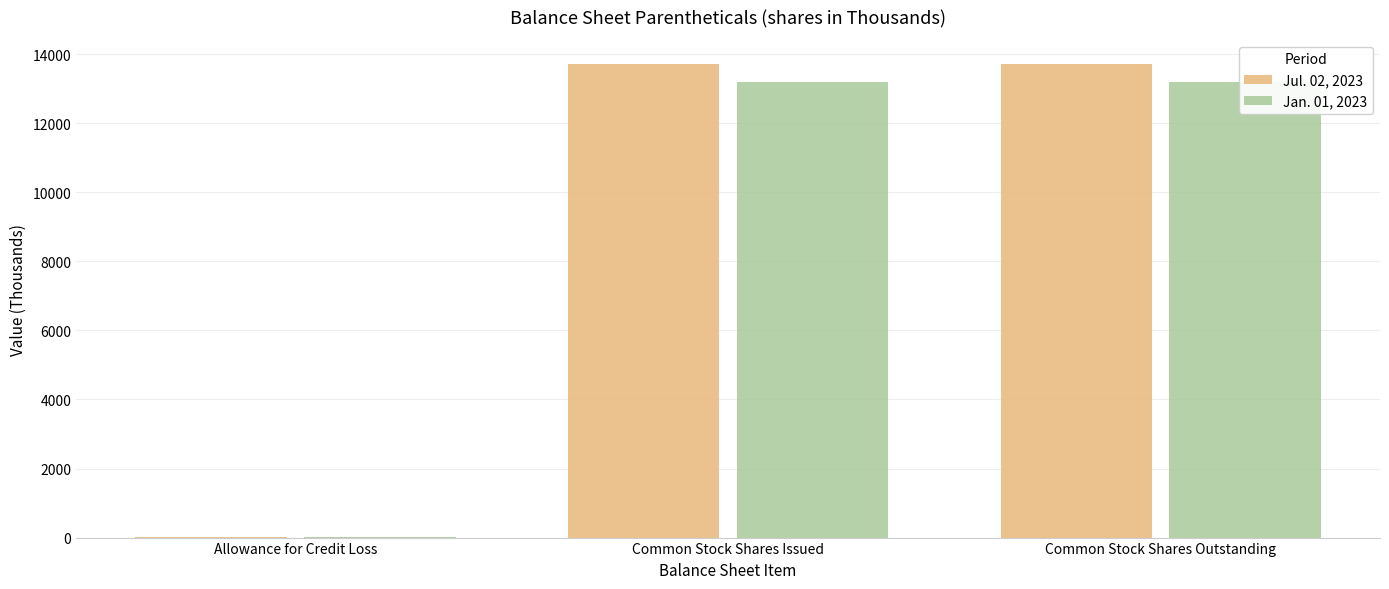

What is the sum of all Jan. 01, 2023 values?

26422